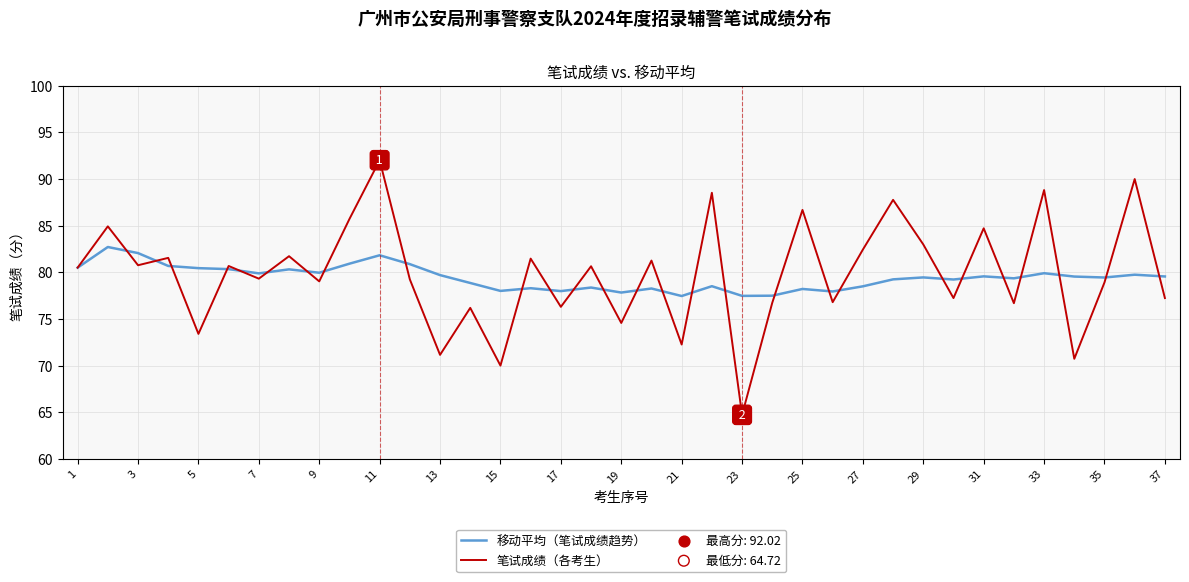

Which series has the widest spread of values?

笔试成绩（各考生）